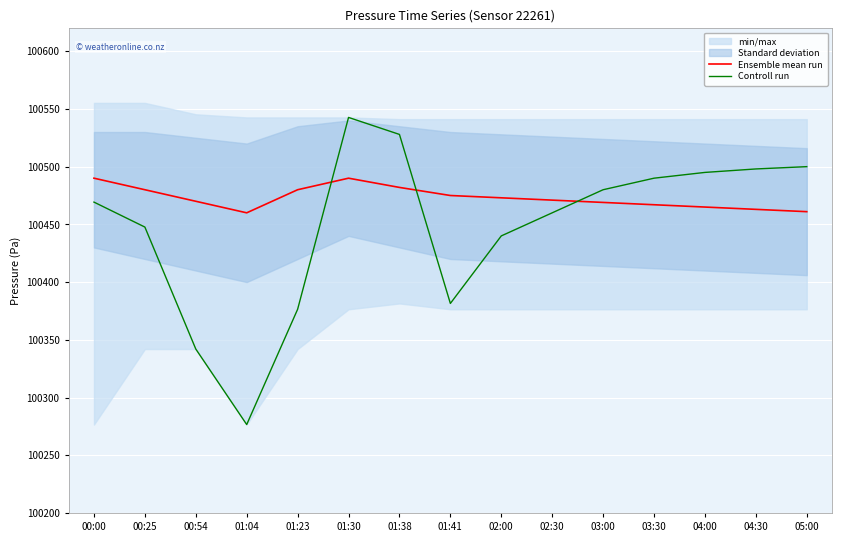

What is the label of the 11th point from the right?

01:23